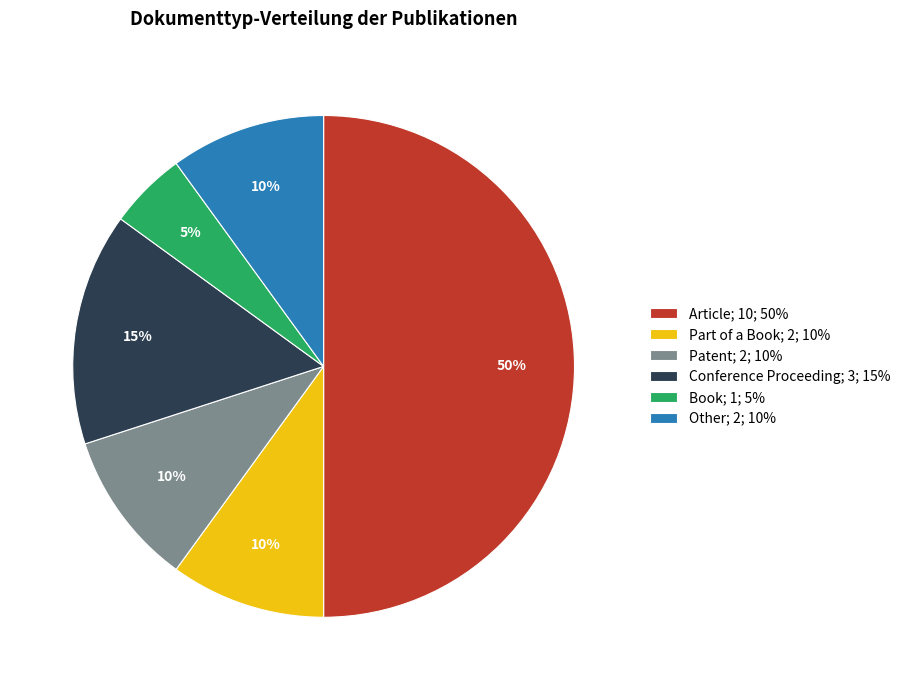

To the nearest percent, what is the difference between the largest and smallest slice percentages?

45%